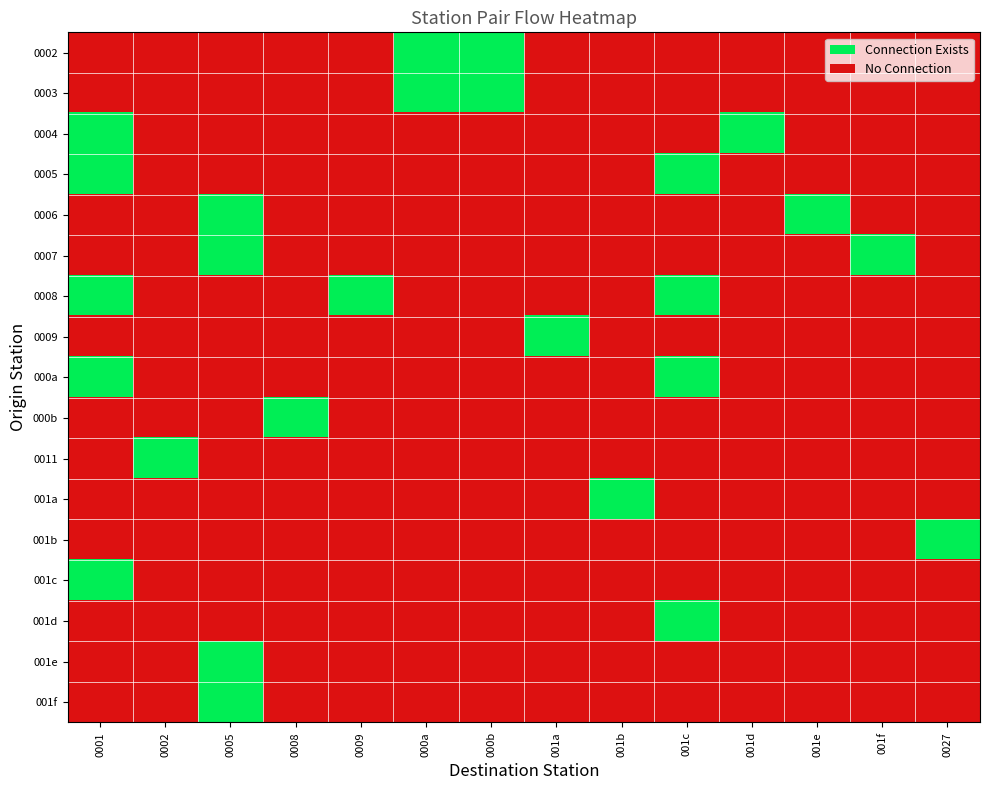

Rank the series by their maximum value, from lowest to highest.

0002, 0003, 0004, 0005, 0006, 0007, 0008, 0009, 000a, 000b, 0011, 001a, 001b, 001c, 001d, 001e, 001f